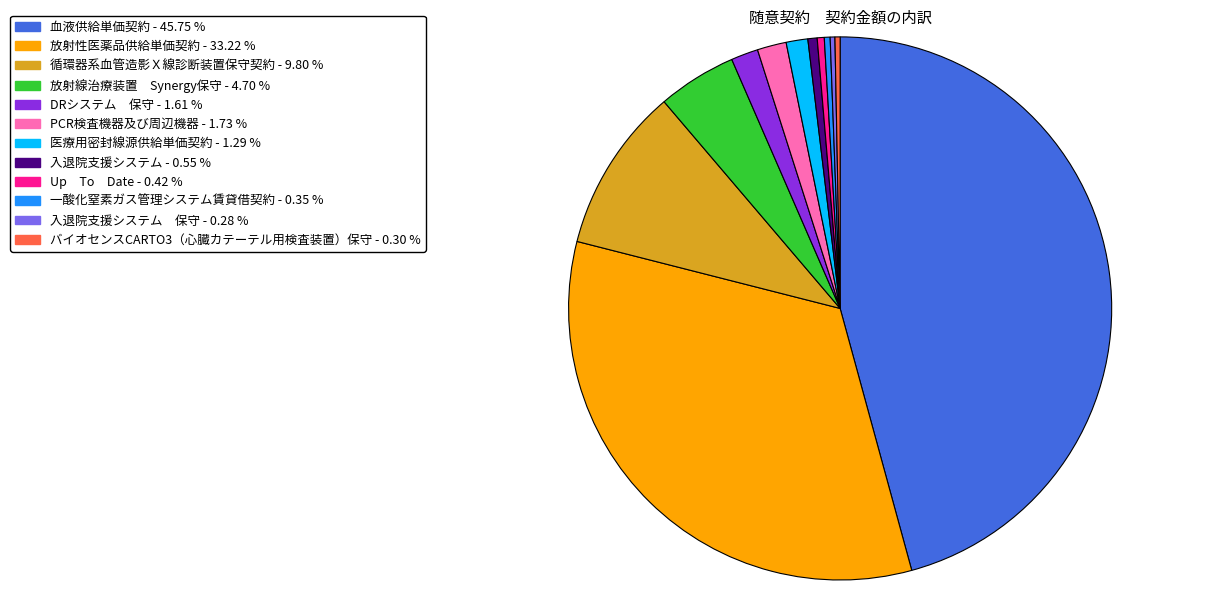

Is there a majority slice in this chart?

No